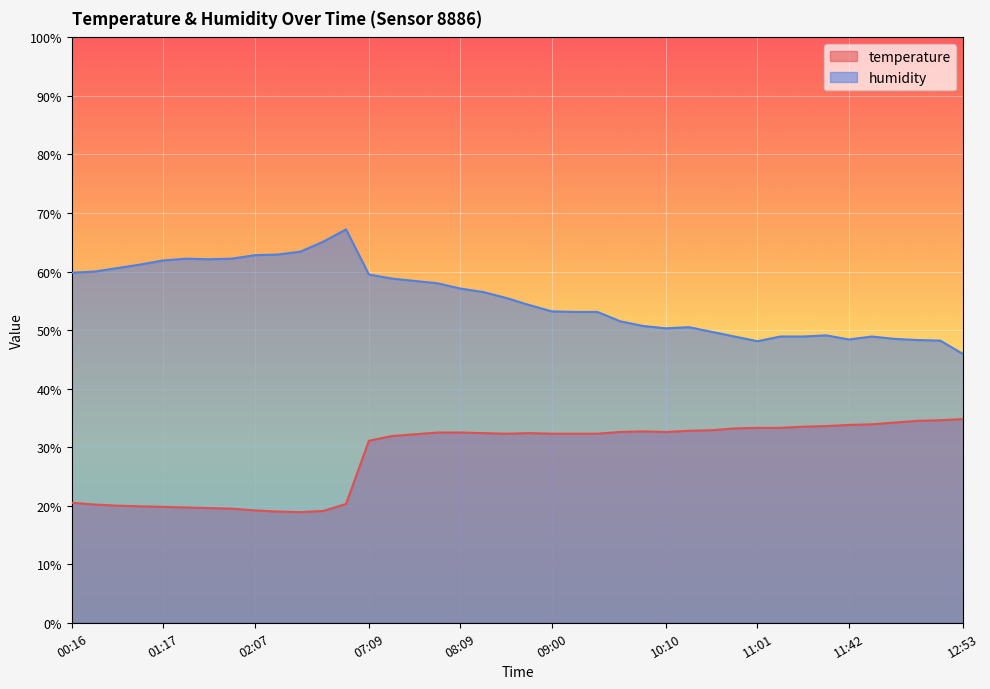

List the labels in order of temperature value, smallest first.

02:48, 02:28, 03:48, 02:07, 01:47, 01:37, 01:27, 01:17, 00:57, 00:47, 00:36, 04:08, 00:16, 07:09, 07:29, 07:39, 08:29, 09:00, 09:10, 09:30, 08:19, 08:50, 07:49, 08:09, 09:50, 10:10, 10:00, 10:21, 10:31, 10:51, 11:01, 11:11, 11:22, 11:32, 11:42, 11:52, 12:12, 12:22, 12:32, 12:53